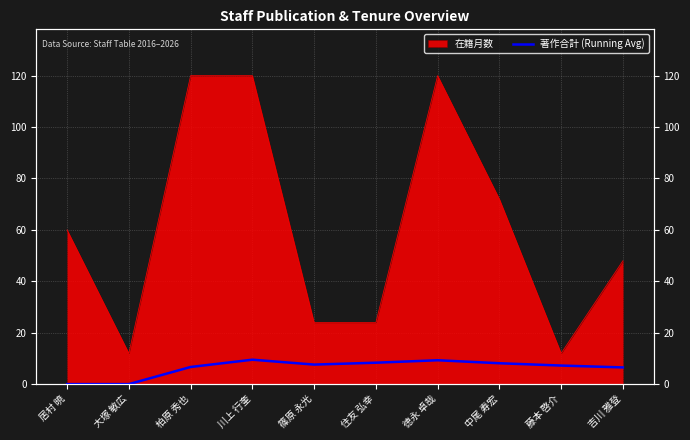

The value at 住友 弘幸 is 2.1. True or false?

False